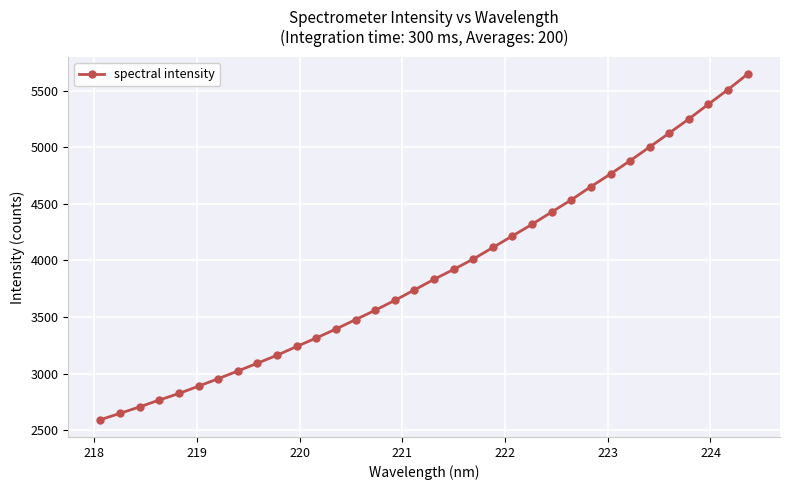

What is the minimum value shown in the chart?

2594.0